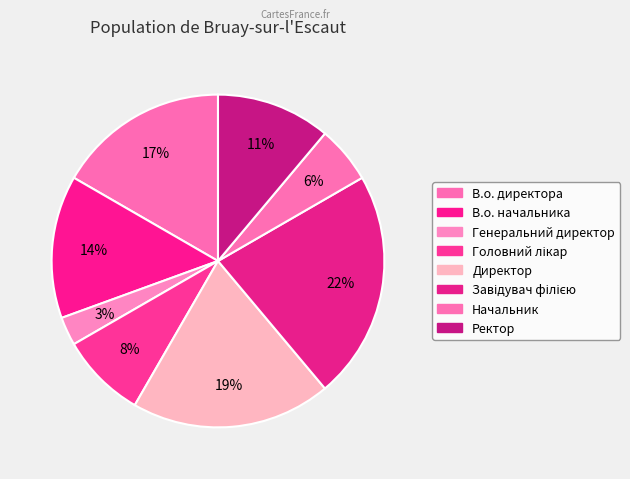

Is there a majority slice in this chart?

No